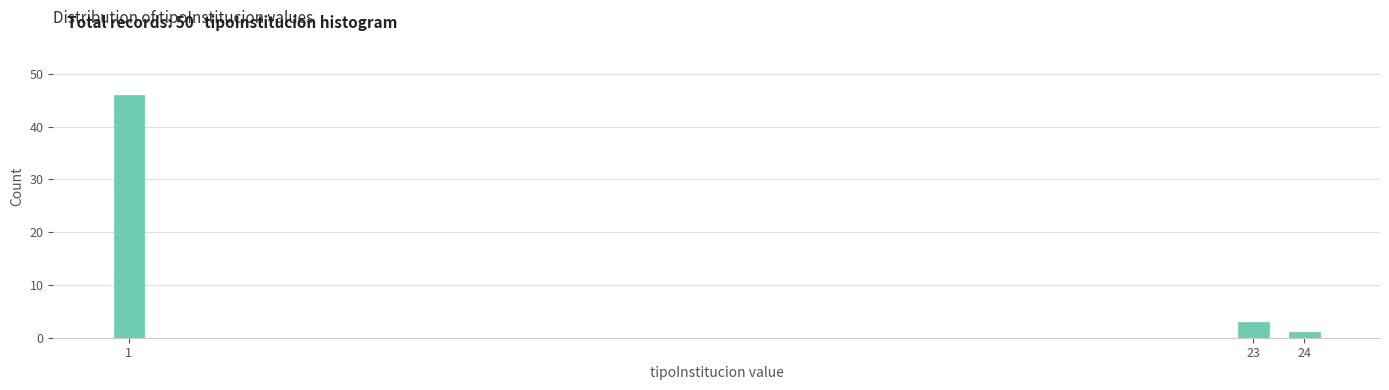

Reading left to right, list all the values displayed in this chart.

1=46	23=3	24=1